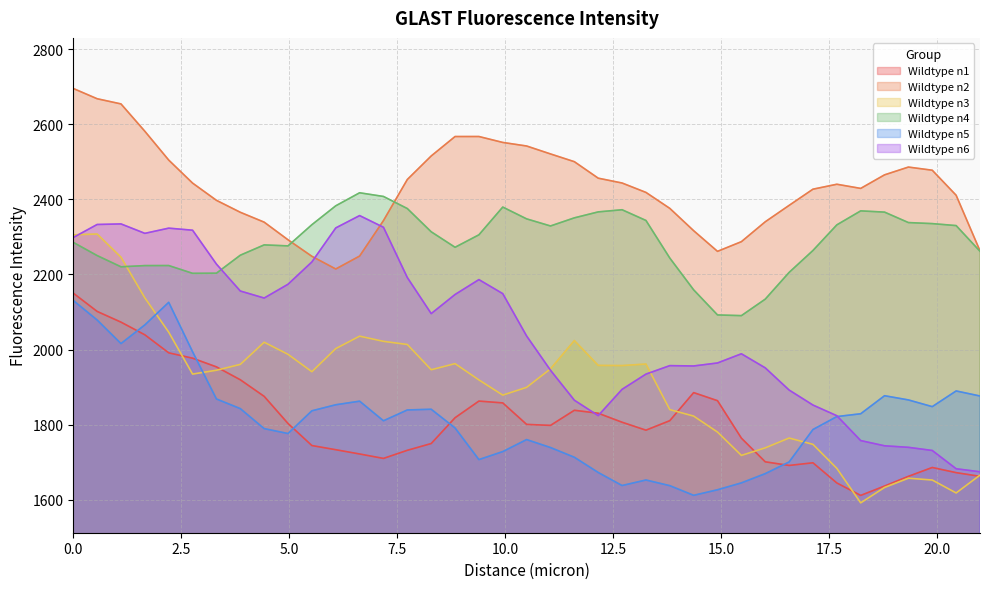

How many values in the Wildtype n1 series exceed 1800?

20